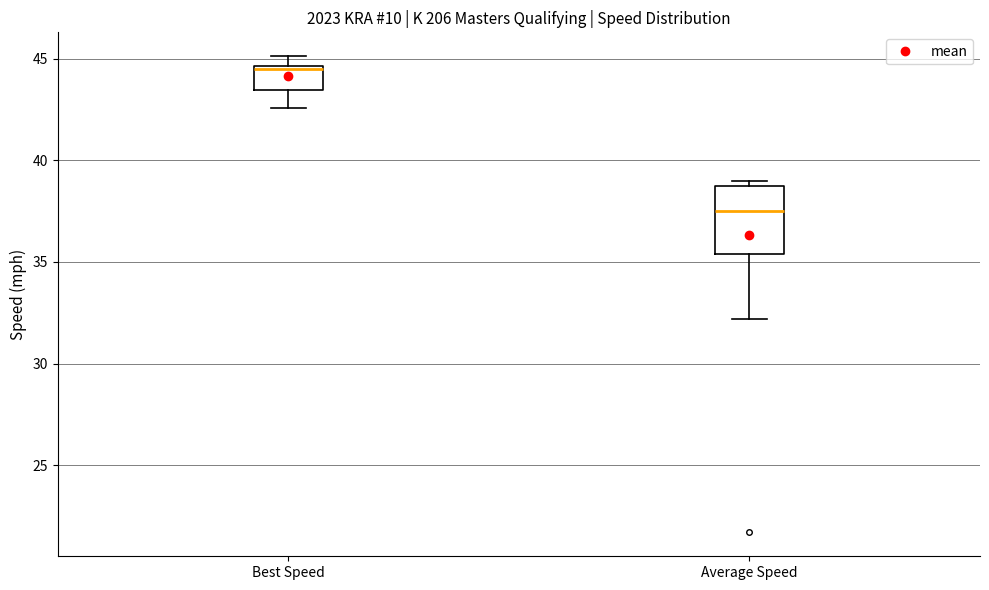

Where does the median line of the box for Average Speed sit on the y-axis? The values are not printed on the chart, so give them approximately, as read against the axis.

37.5